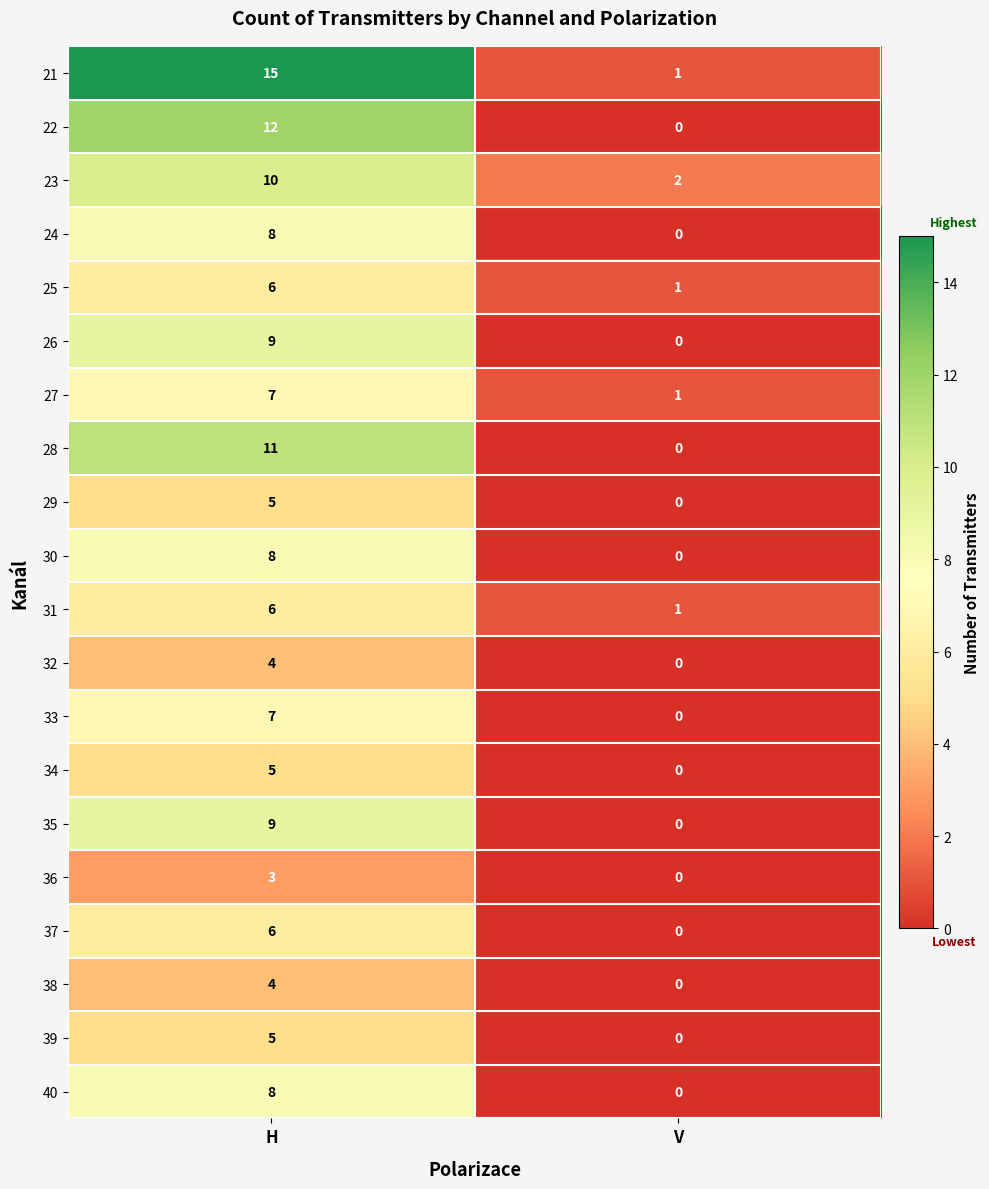

What is the difference between the 36 values at V and H?

3